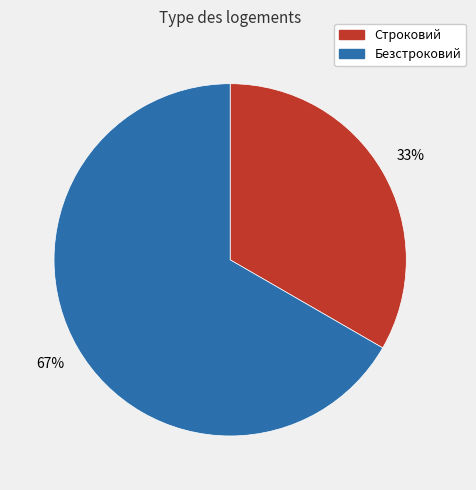

Combined, do Безстроковий and Строковий account for over 50%?

Yes